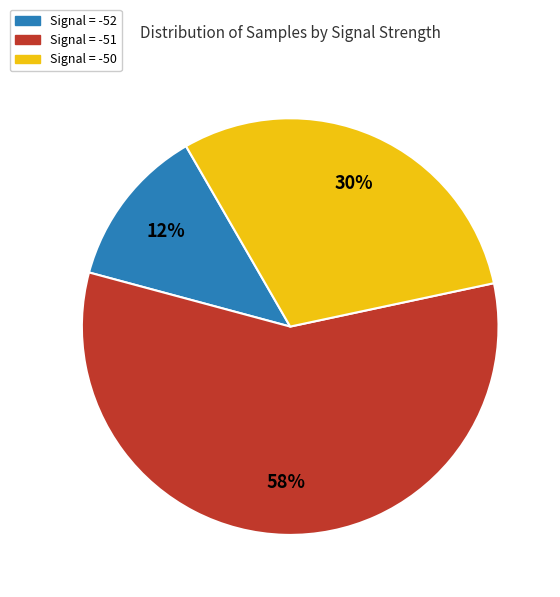

To the nearest percent, what is the average slice percentage?

33%